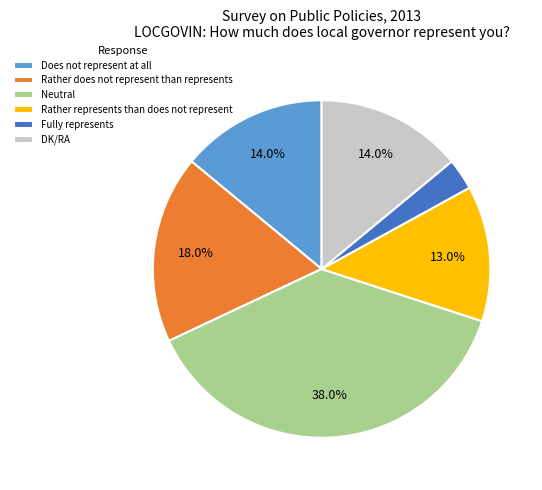

Does any single category account for the majority?

No